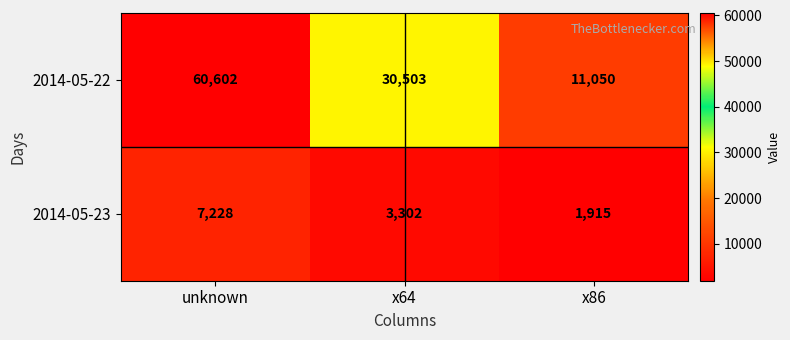

What is the maximum value shown in the chart?

60602